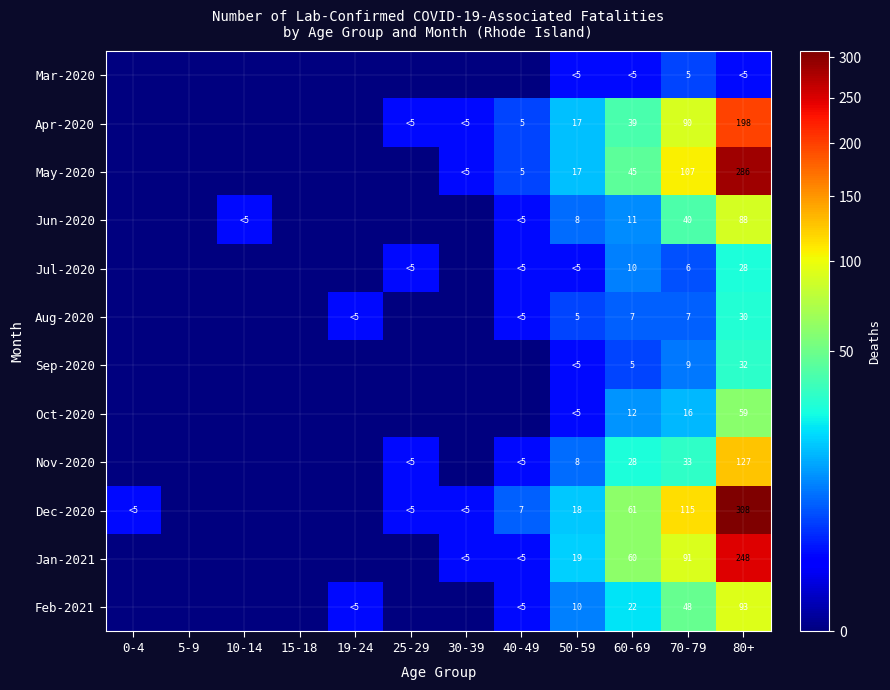

The value of Feb-2021 at 70-79 is 48. True or false?

True